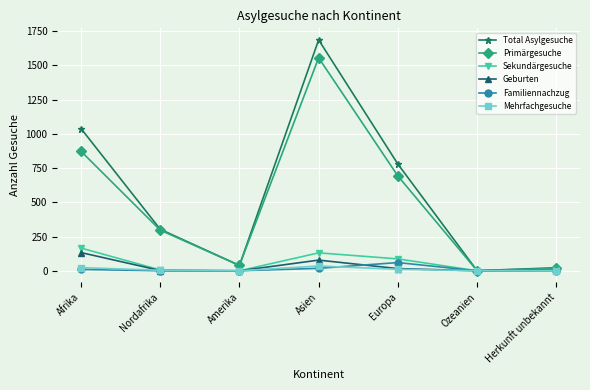

What is the difference between the maximum and minimum values in the Total Asylgesuche series?

1686